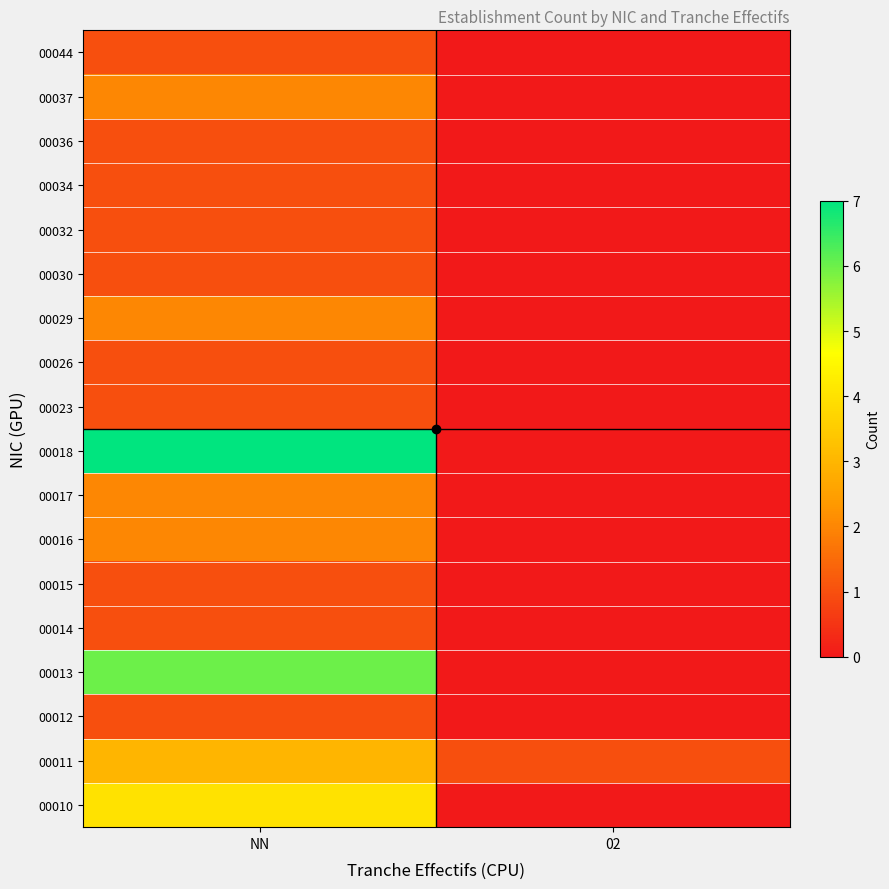

Reading left to right, extract all data points from this chart.

00010: NN=4	02=0
00011: NN=3	02=1
00012: NN=1	02=0
00013: NN=6	02=0
00014: NN=1	02=0
00015: NN=1	02=0
00016: NN=2	02=0
00017: NN=2	02=0
00018: NN=7	02=0
00023: NN=1	02=0
00026: NN=1	02=0
00029: NN=2	02=0
00030: NN=1	02=0
00032: NN=1	02=0
00034: NN=1	02=0
00036: NN=1	02=0
00037: NN=2	02=0
00044: NN=1	02=0